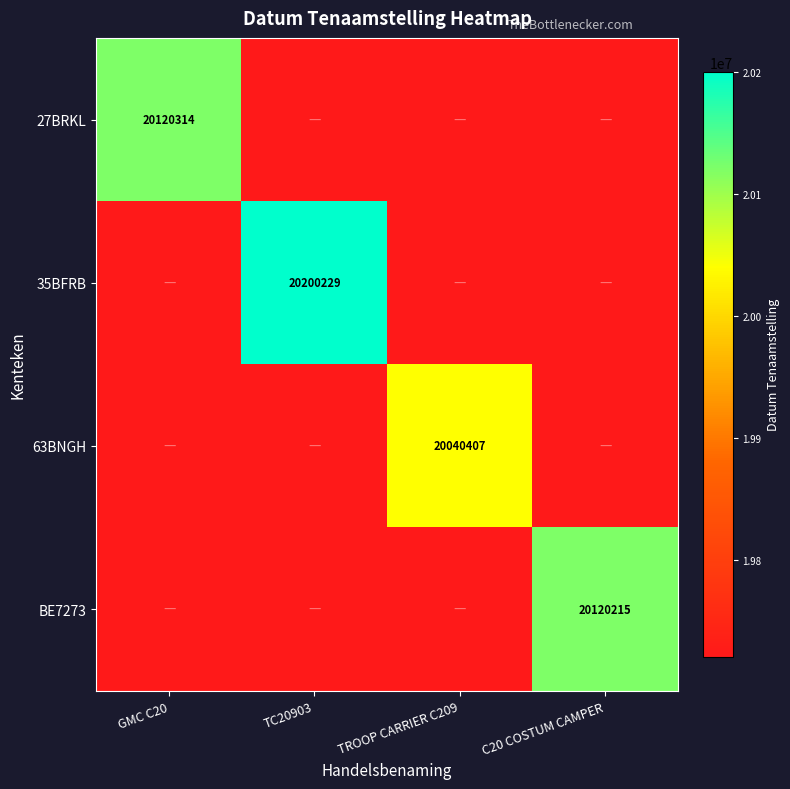

The value of BE7273 at C20 COSTUM CAMPER is 28850160. True or false?

False